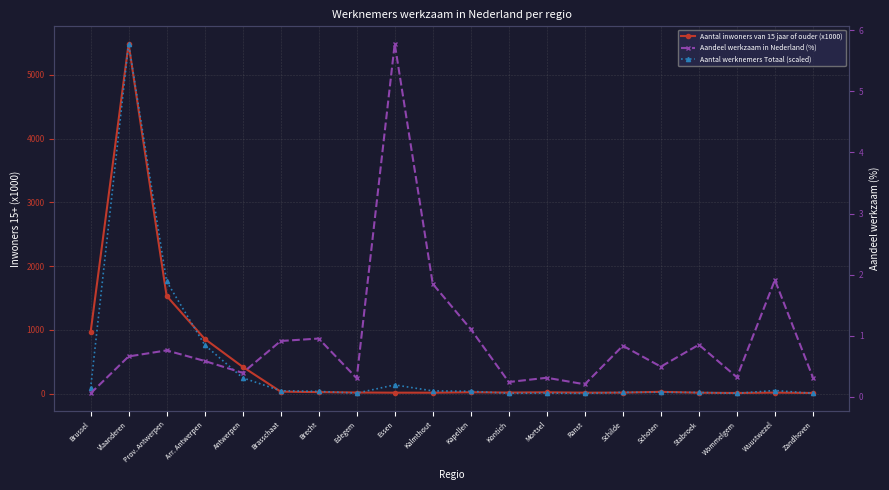

What position from the left is Stabroek?

17